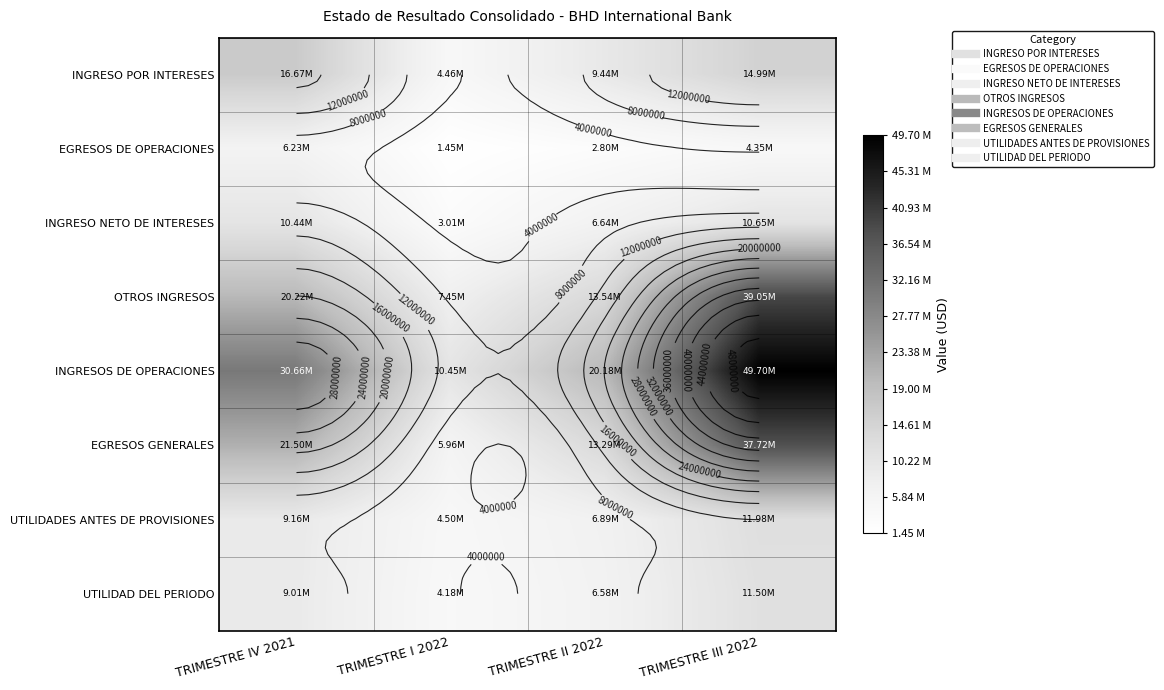

How many data points in INGRESO POR INTERESES are less than 14994257?

2